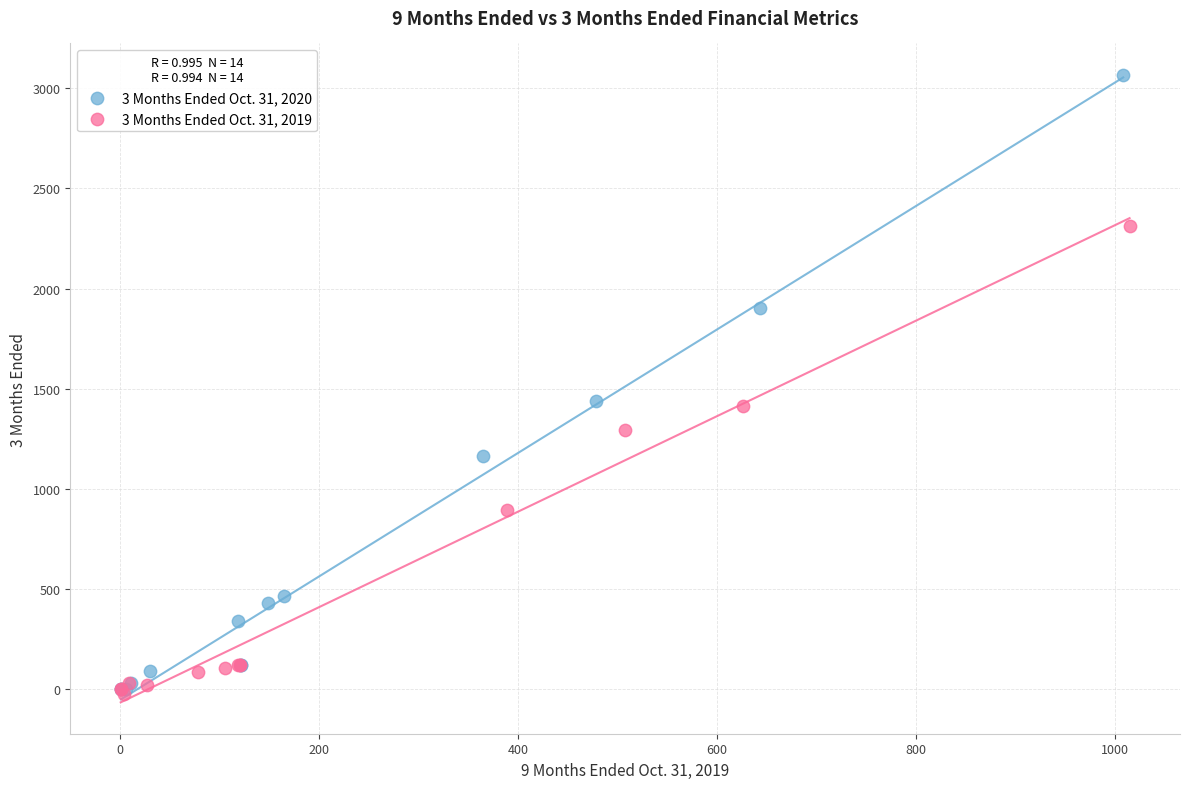

Which series reaches the maximum Y coordinate?

3 Months Ended Oct. 31, 2020